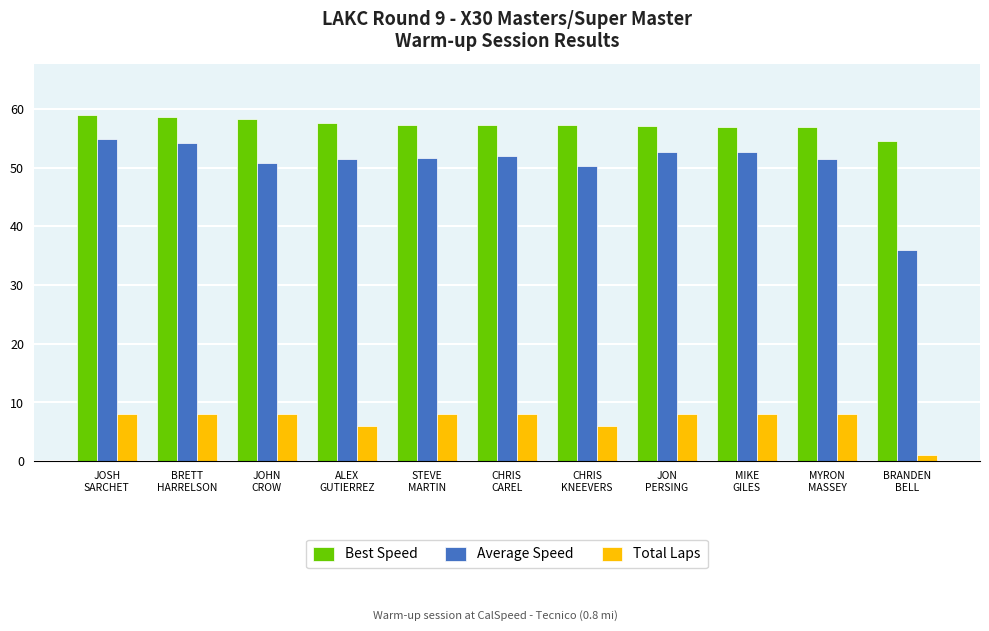

What is the minimum value for Total Laps?

1.0